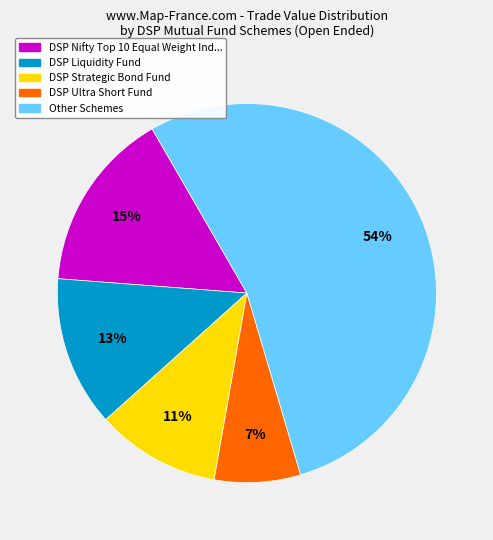

Does any single category account for the majority?

Yes